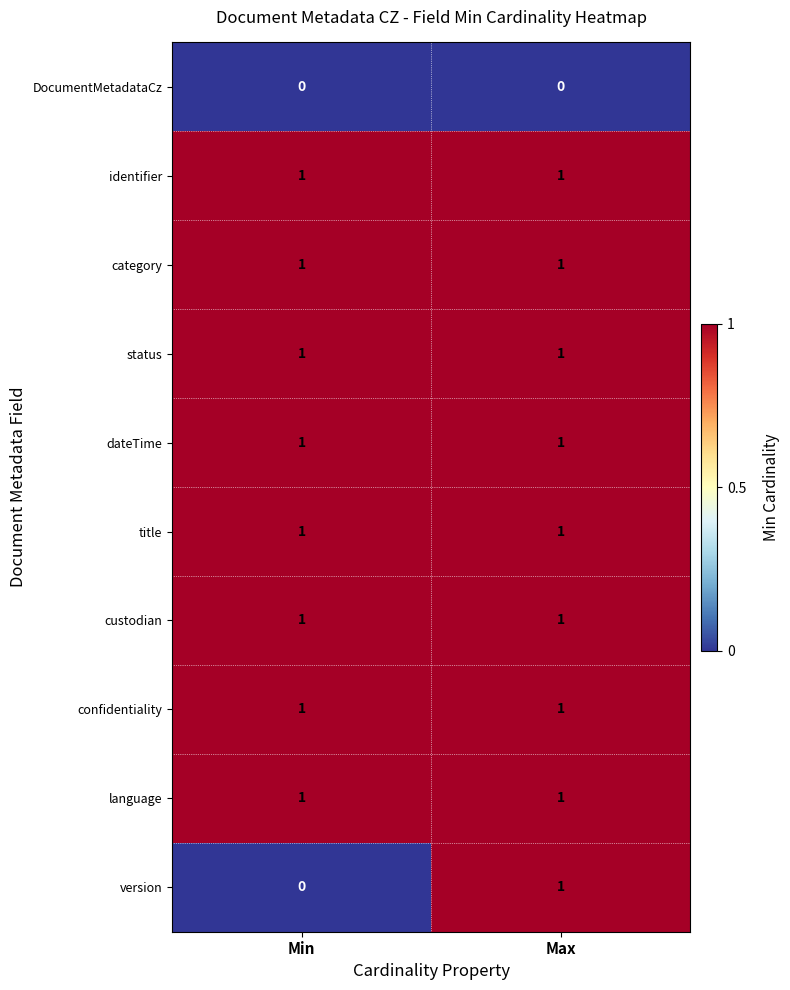

Is the value of dateTime at Max greater than the value of version at Min?

Yes